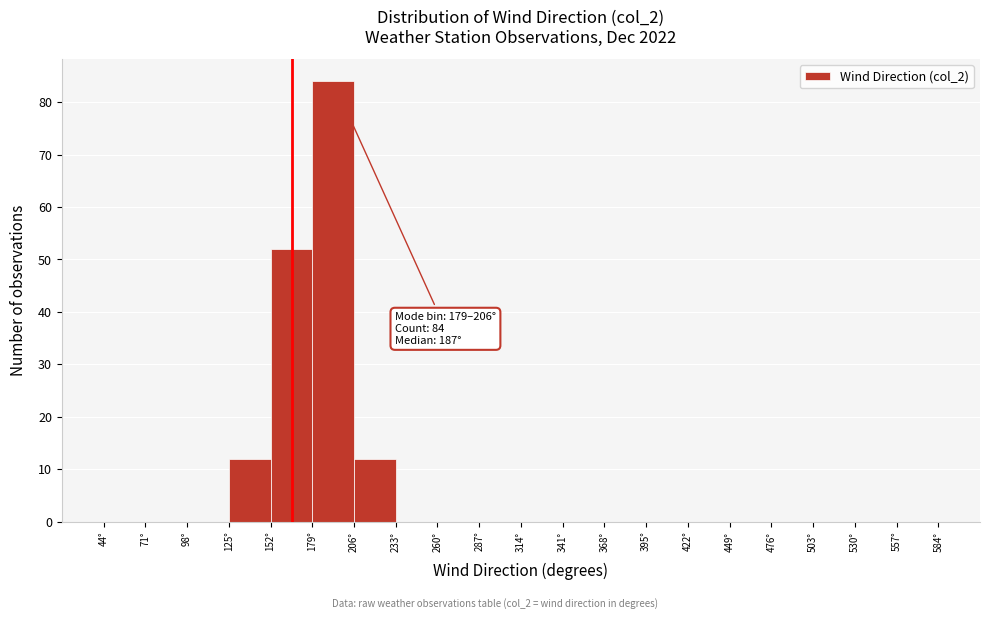

Which range on the x-axis has the tallest bar?

179 to 206